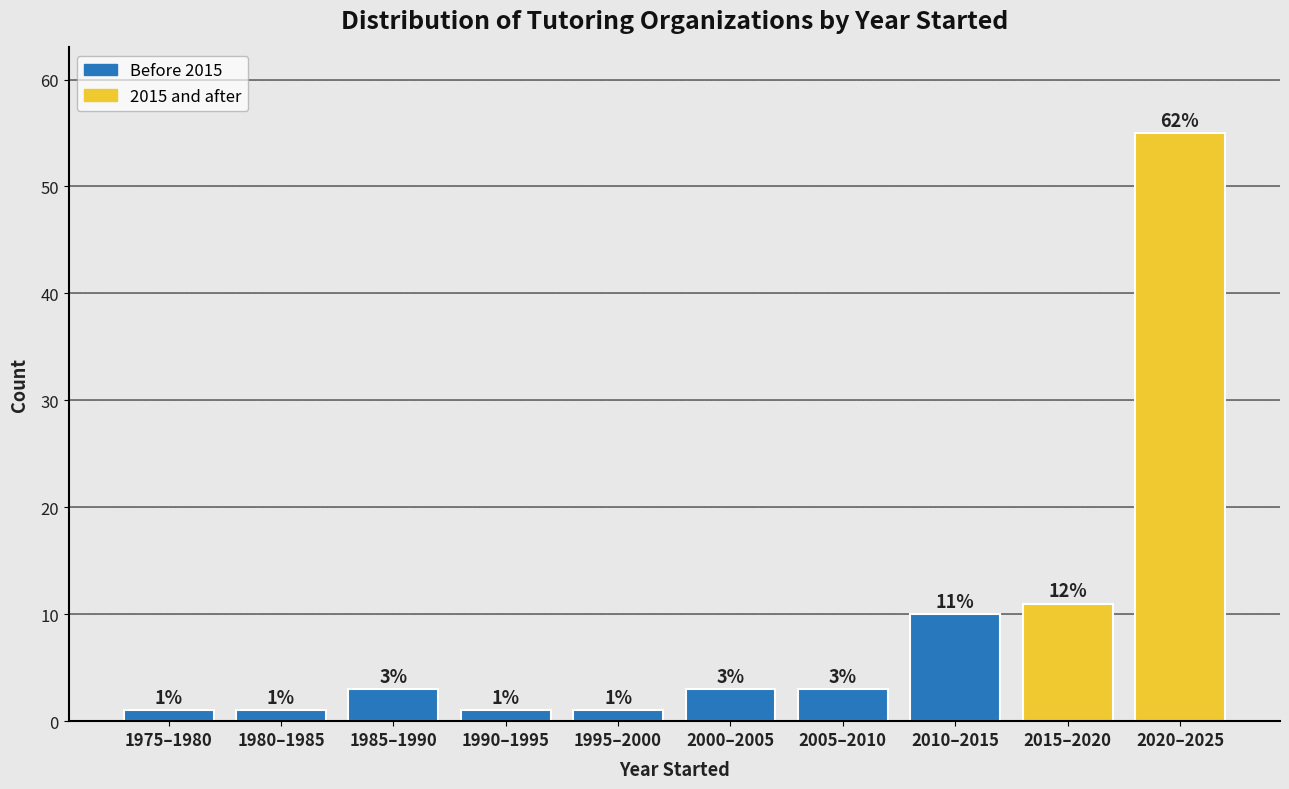

Reading left to right, extract all data points from this chart.

1	1	3	1	1	3	3	10	11	55